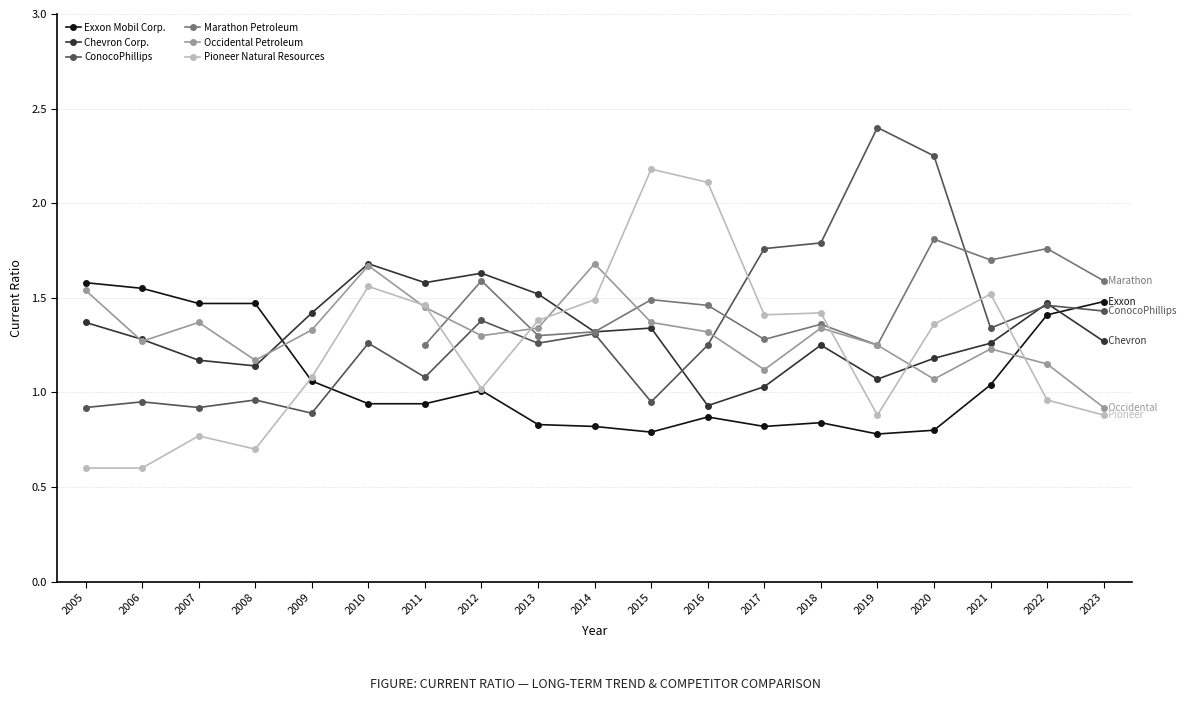

At which category is the sum across all series the highest?

2010